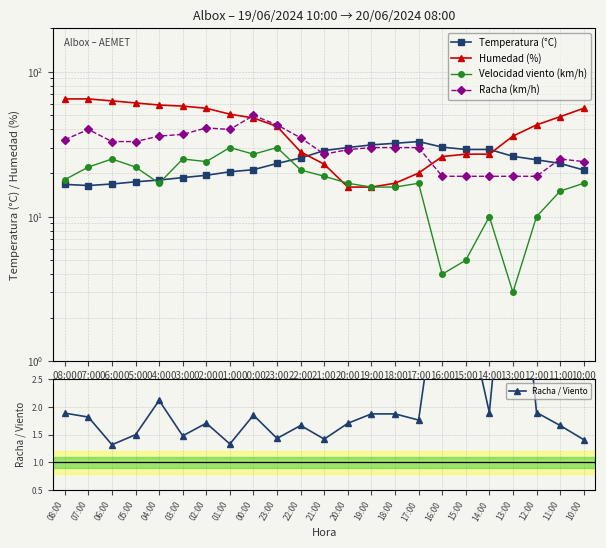

How many lines are shown in the chart?

5